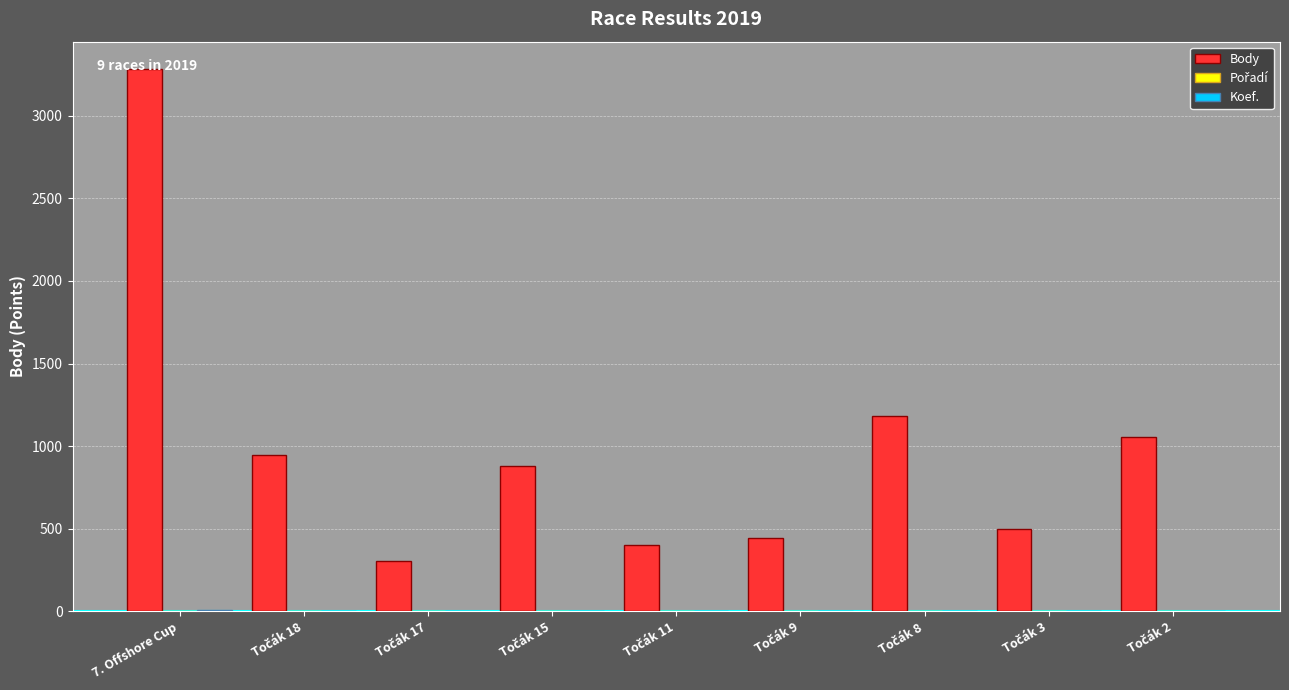

Are the bars horizontal?

No